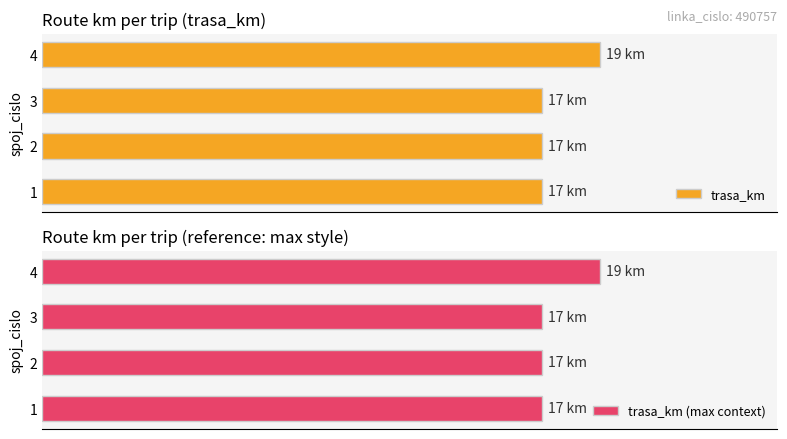

Which series has the largest total across all categories?

trasa_km